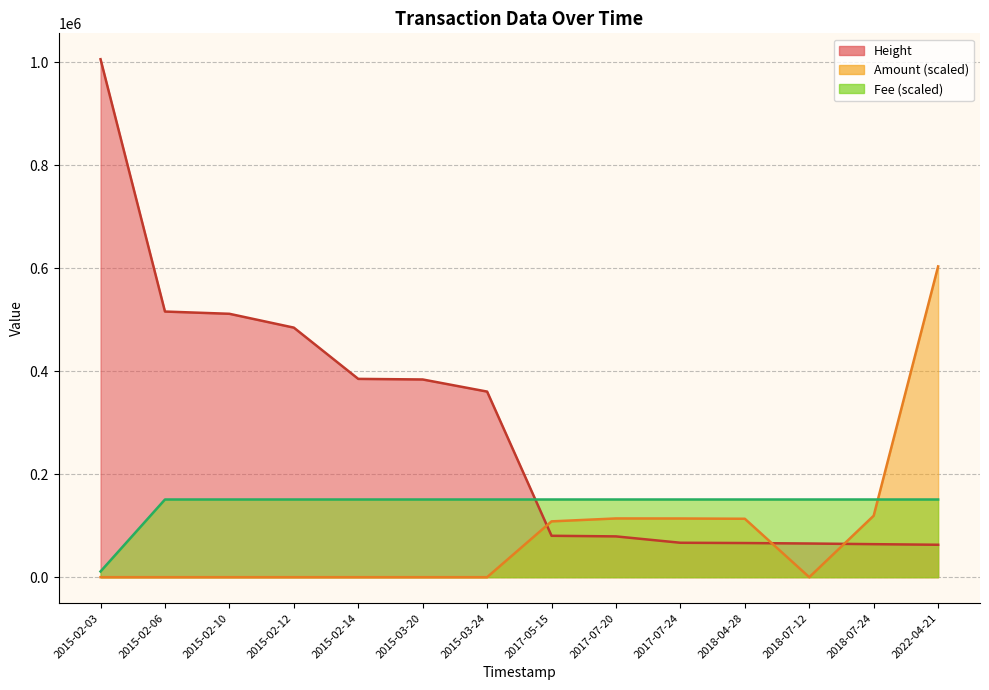

Which series has the largest range (max minus min)?

Height